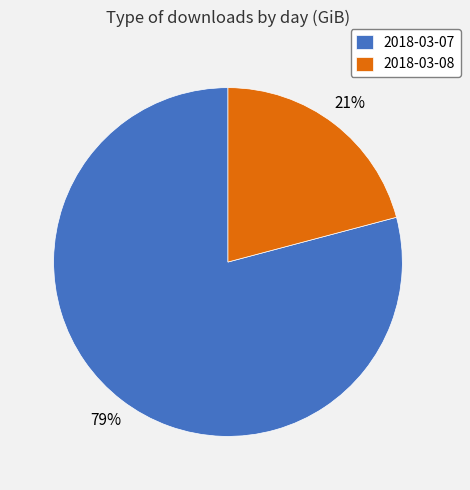

Which category has the smallest portion of the pie?

2018-03-08